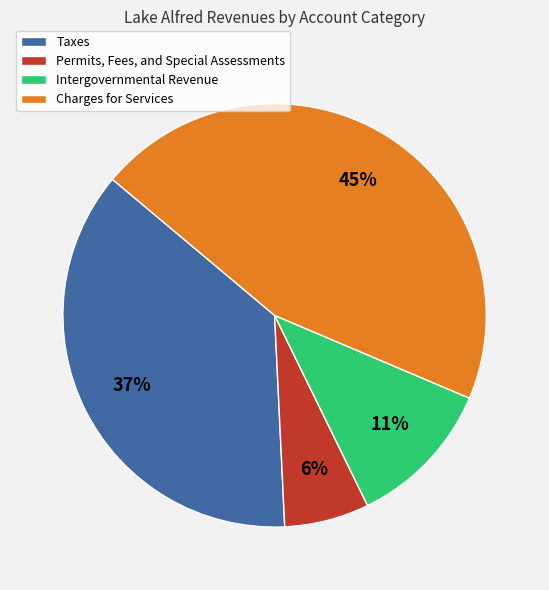

What percentage is the Permits, Fees, and Special Assessments slice, to the nearest percent?

6%